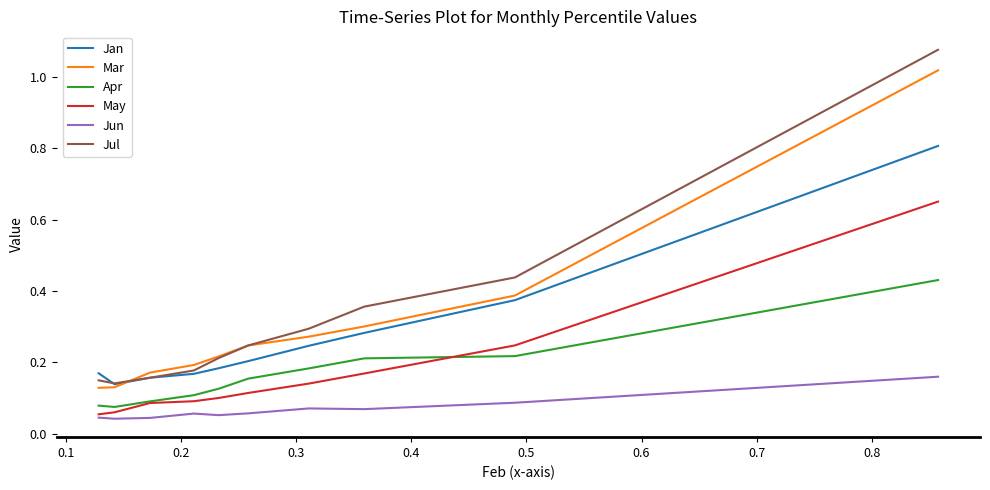

True or false: Jul and Jun cross at least once.

False